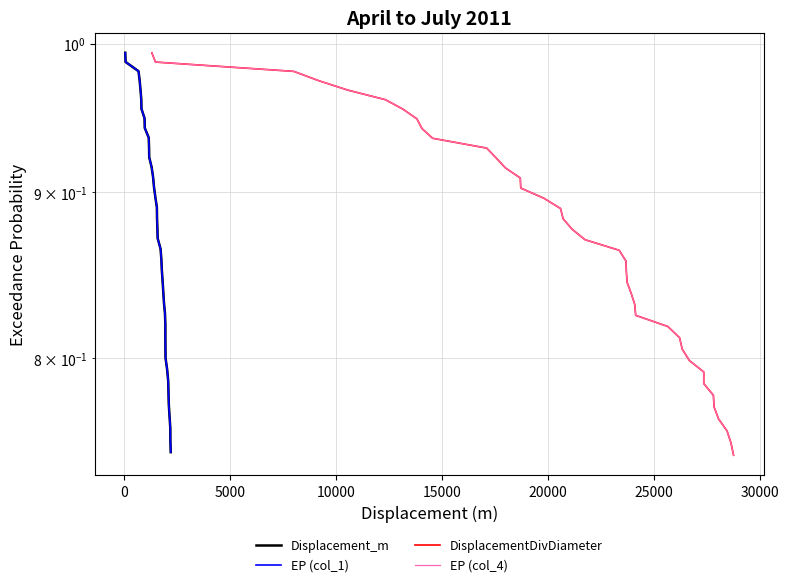

True or false: Displacement_m and DisplacementDivDiameter cross at least once.

False